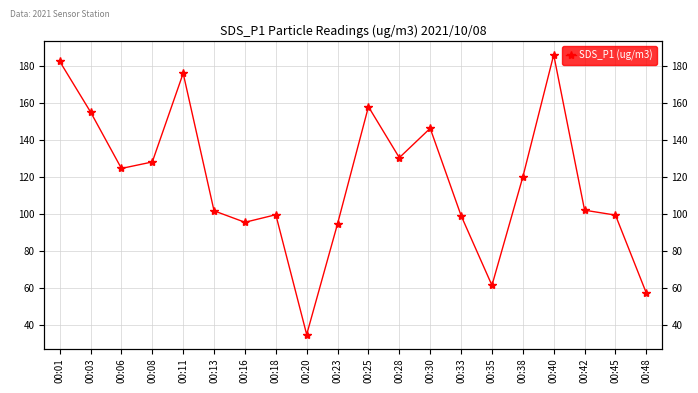

At which label does the data first exceed 119?

00:01